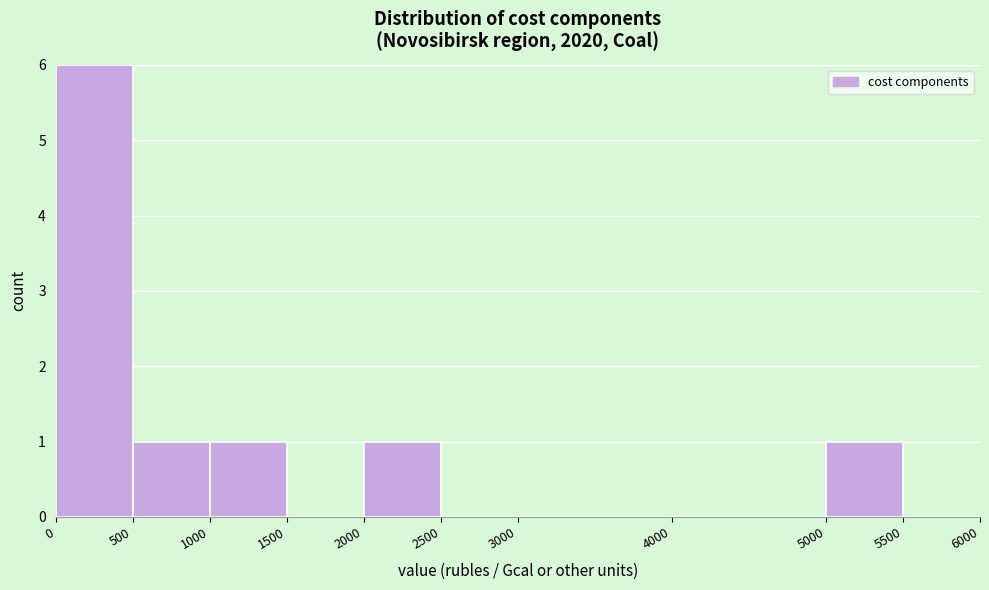

Reading left to right, list every bar in this chart as the range it spans on the x-axis followed by its height. The values are not printed on the chart, so give them approximately, as read against the axis.

0 to 500: 6
500 to 1000: 1
1000 to 1500: 1
1500 to 2000: 0
2000 to 2500: 1
2500 to 3000: 0
3000 to 4000: 0
4000 to 5000: 0
5000 to 5500: 1
5500 to 6000: 0